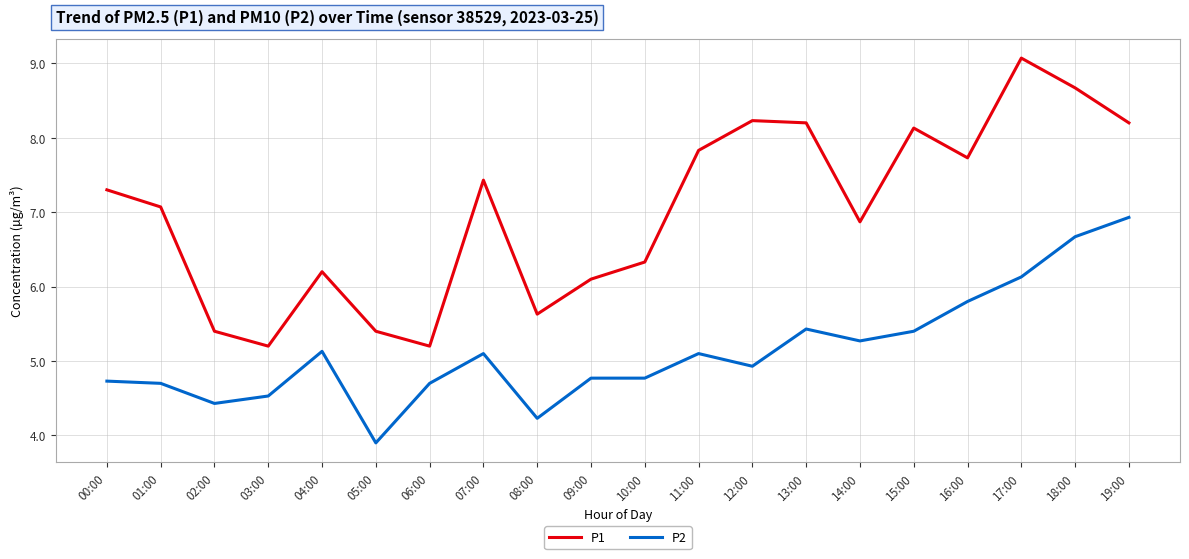

Which series has the widest spread of values?

P1